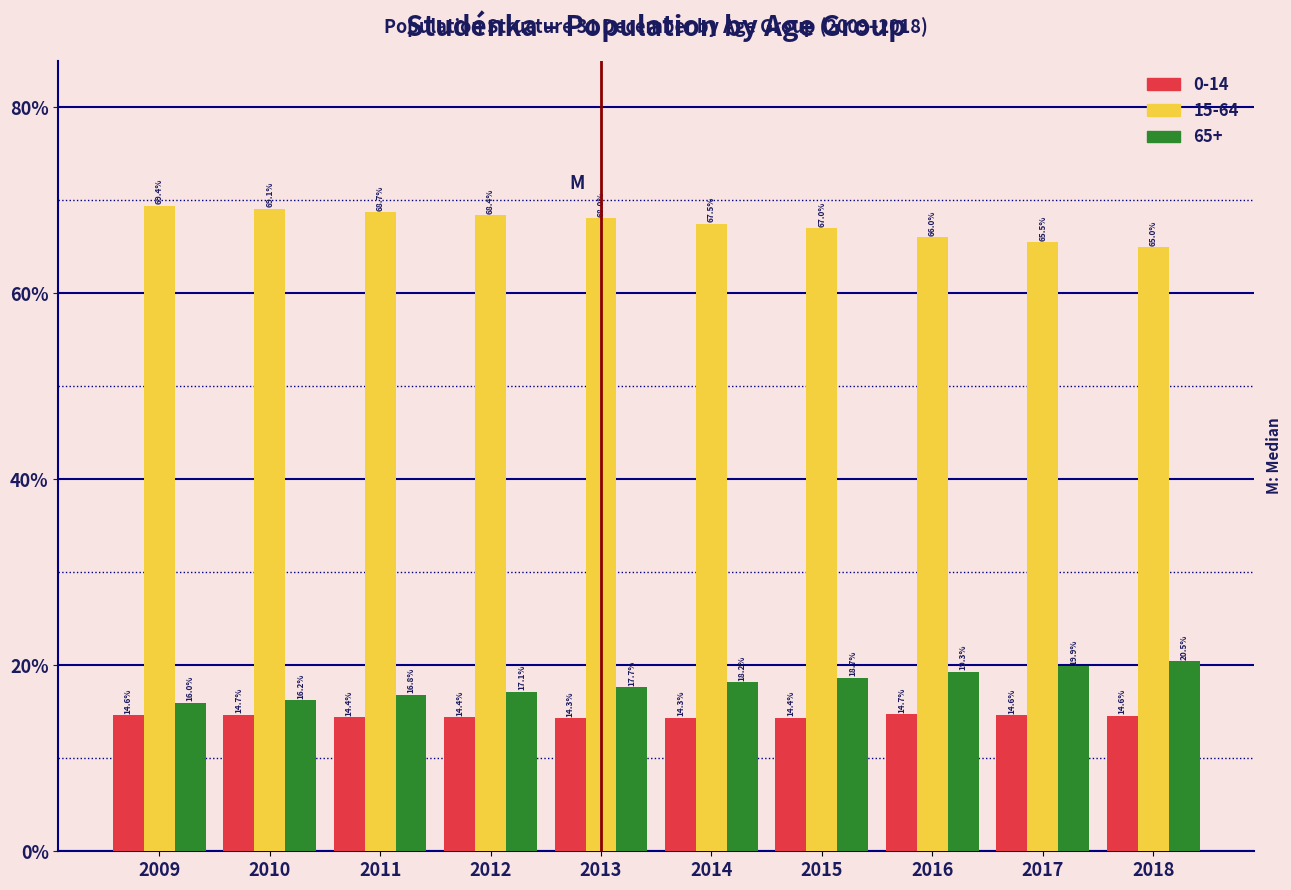

Reading left to right, transcribe all the data shown in this chart.

0-14: 2009=14.6	2010=14.7	2011=14.4	2012=14.4	2013=14.3	2014=14.3	2015=14.4	2016=14.7	2017=14.6	2018=14.6
15-64: 2009=69.4	2010=69.1	2011=68.7	2012=68.4	2013=68.0	2014=67.5	2015=67.0	2016=66.0	2017=65.5	2018=65.0
65+: 2009=16.0	2010=16.2	2011=16.8	2012=17.1	2013=17.7	2014=18.2	2015=18.7	2016=19.3	2017=19.9	2018=20.5